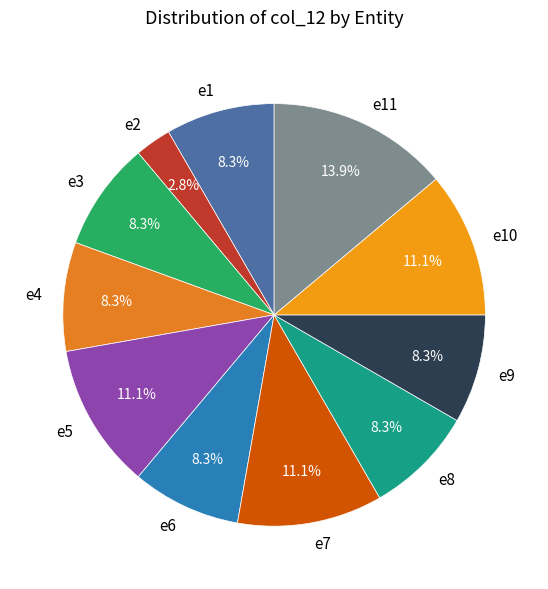

To the nearest percent, what is the average slice percentage?

9%